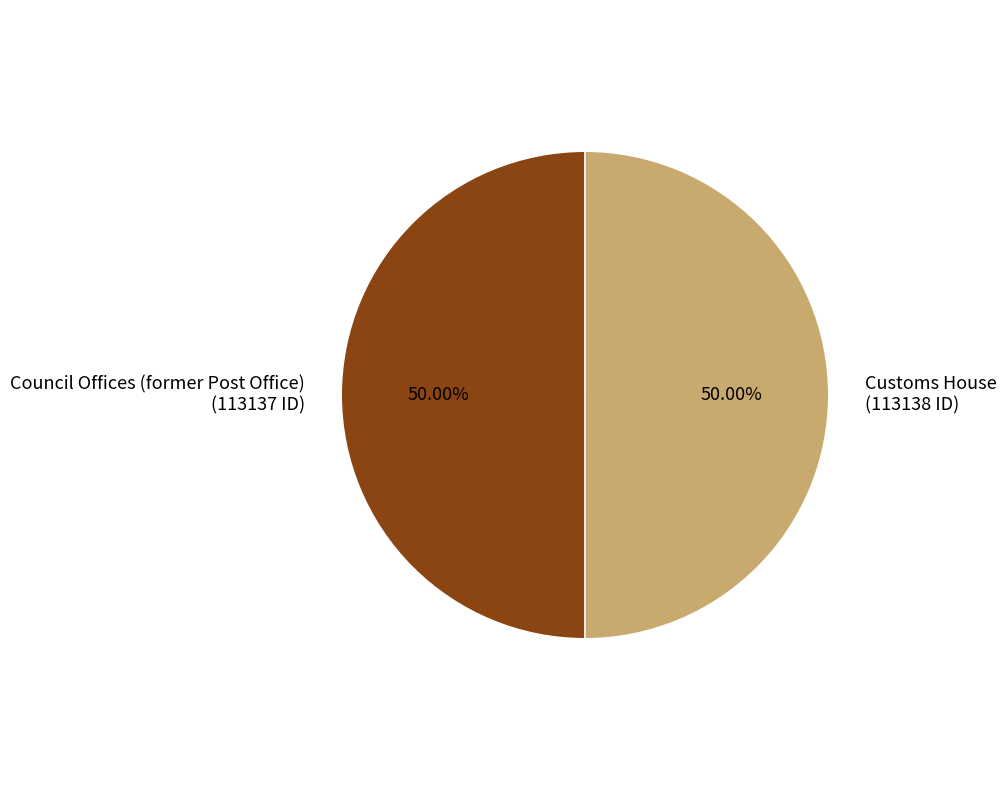

What is the total percentage of Customs House and Council Offices (former Post Office)?

100.0%